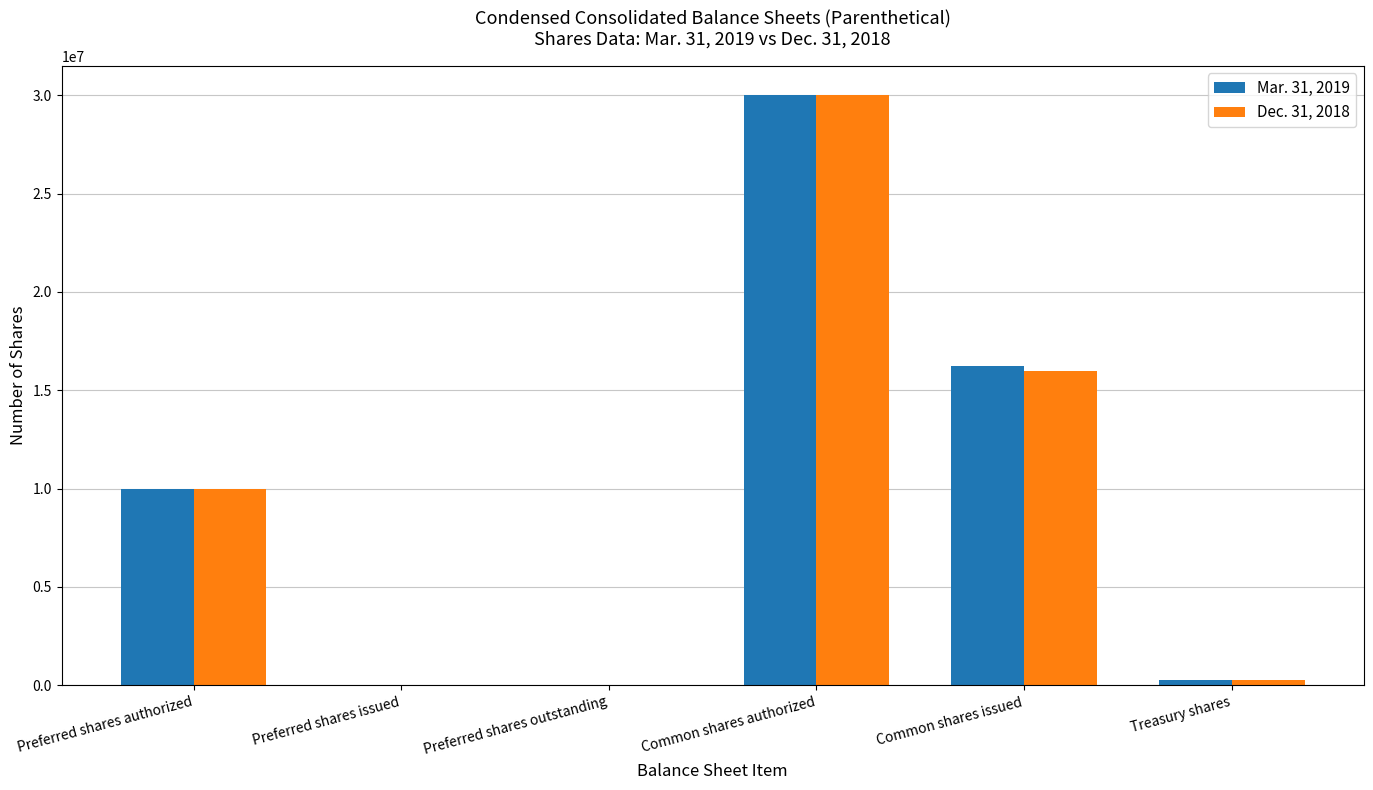

Is it true that Mar. 31, 2019 equals 10000000 at Preferred shares authorized?

True